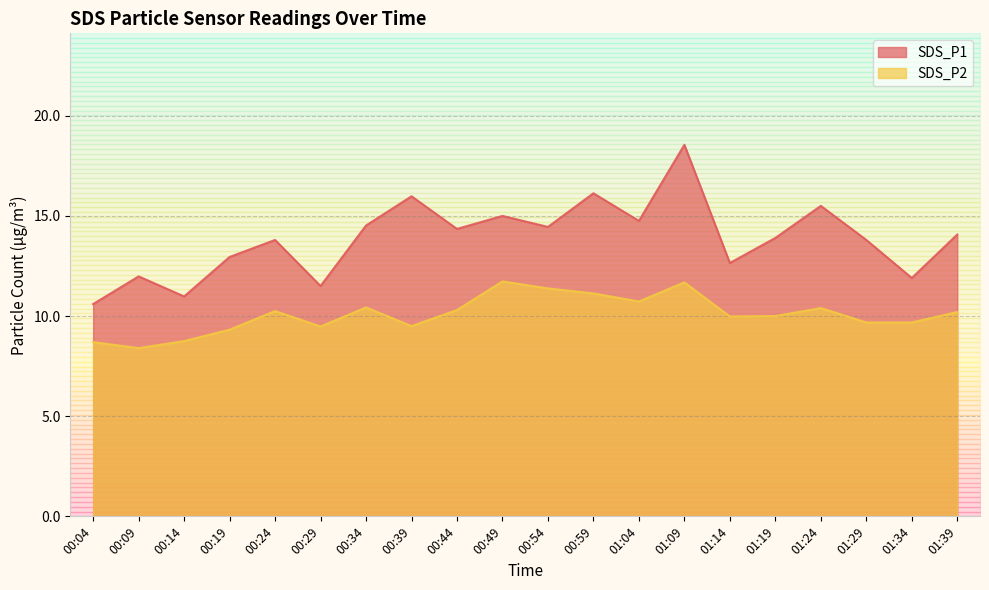

At which category does SDS_P1 reach its first local peak?

00:09